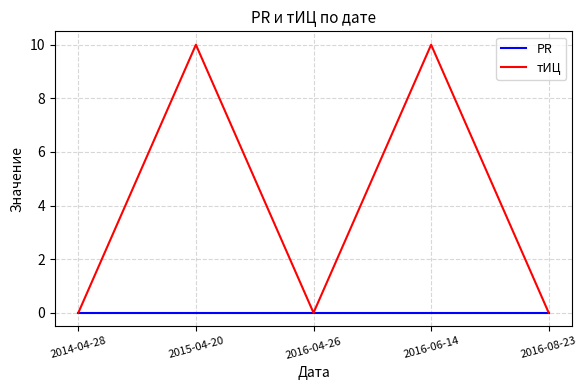

Reading left to right, what are all the values shown in this chart?

PR: 0	0	0	0	0
тИЦ: 0	10	0	10	0